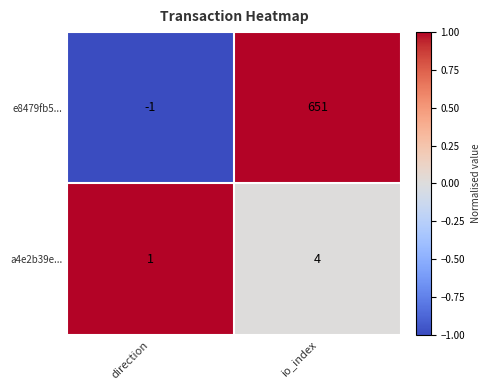

Which series has the widest spread of values?

e8479fb5...